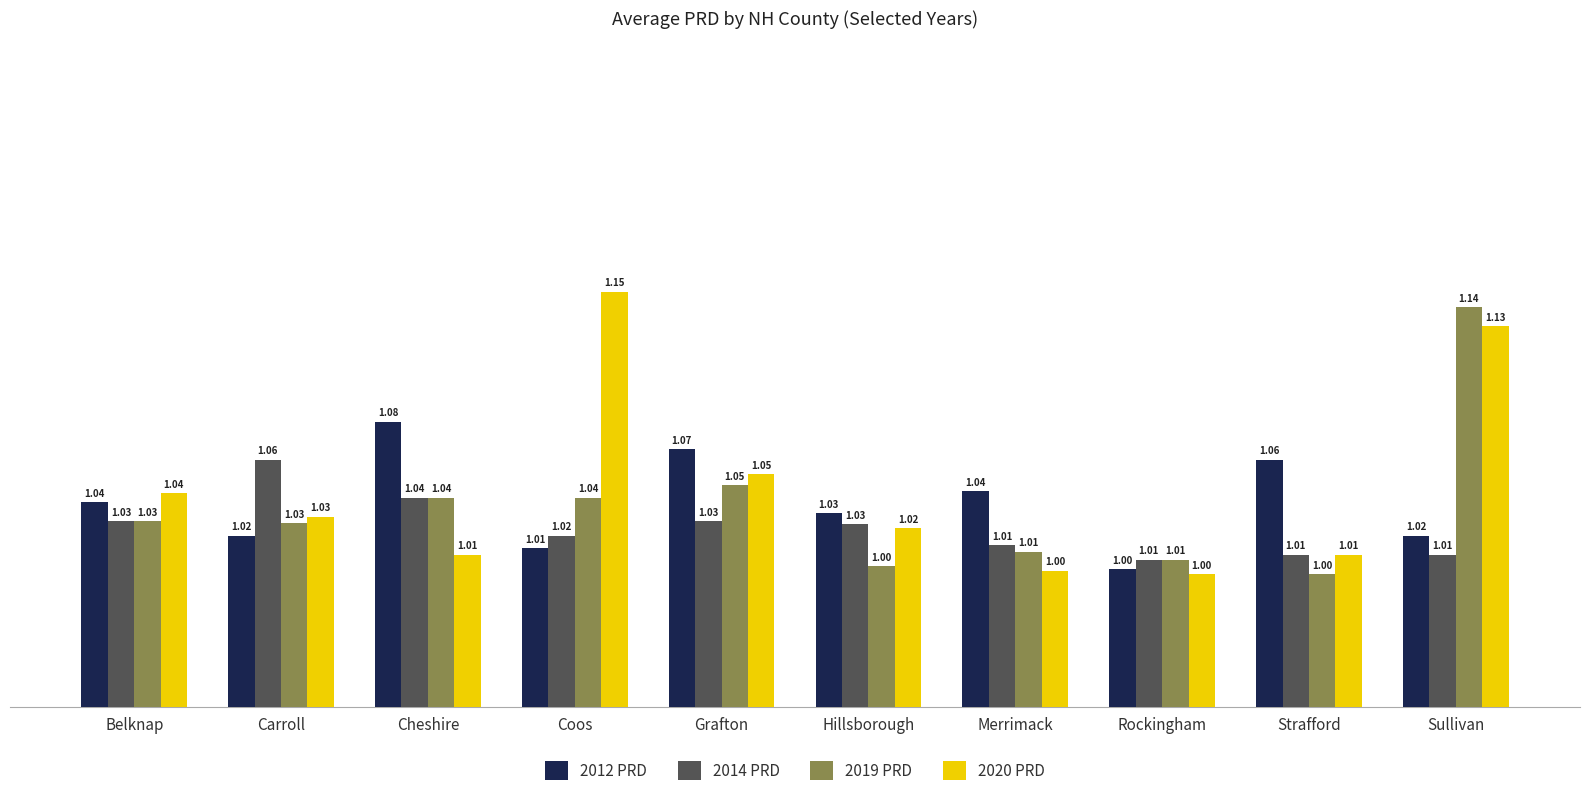

Which series has the widest spread of values?

2020 PRD